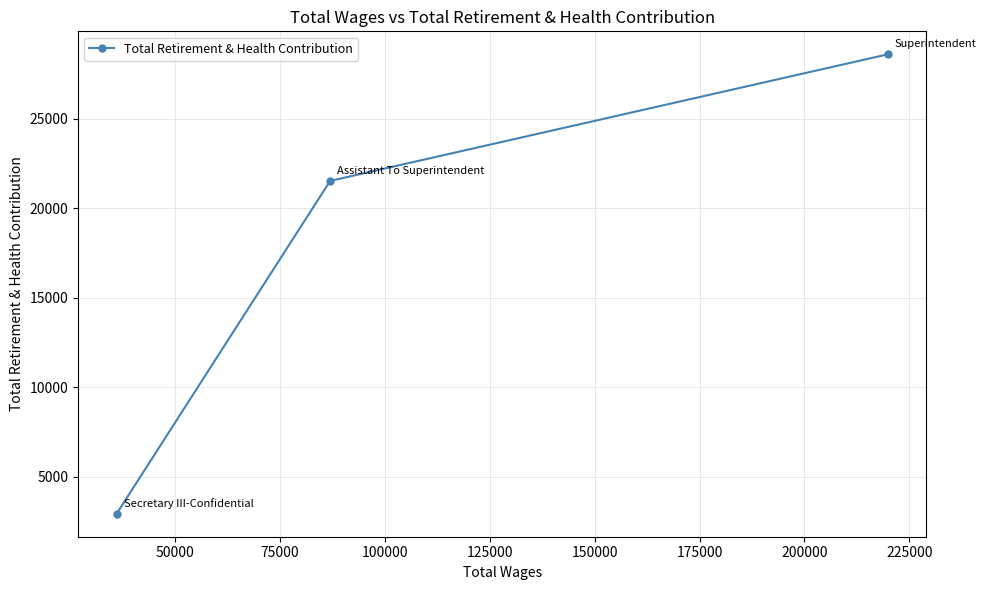

How many data points are less than 21529?

1